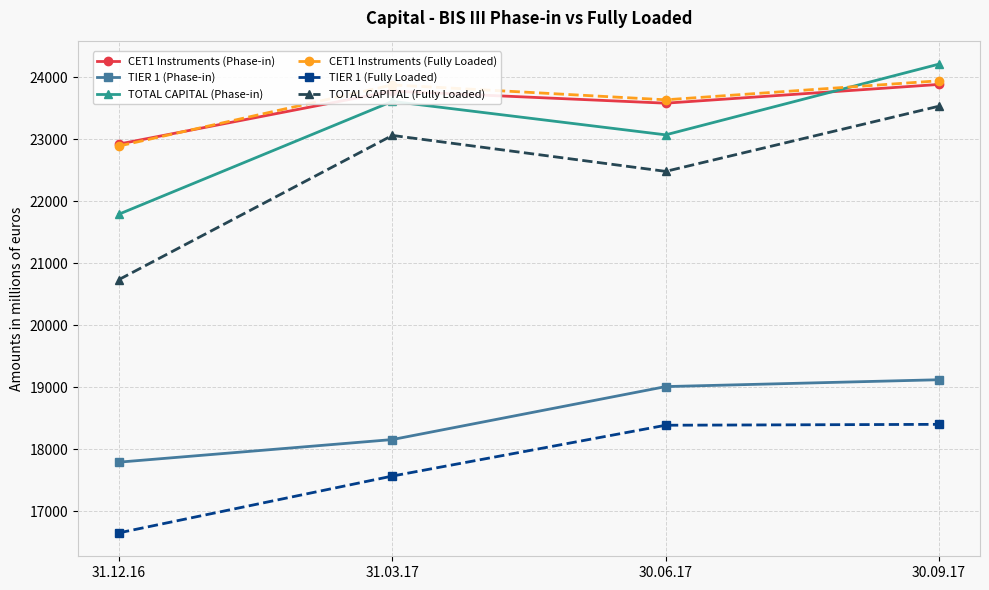

What is the value of the CET1 Instruments (Phase-in) point at the 2nd from the left?

23776.5